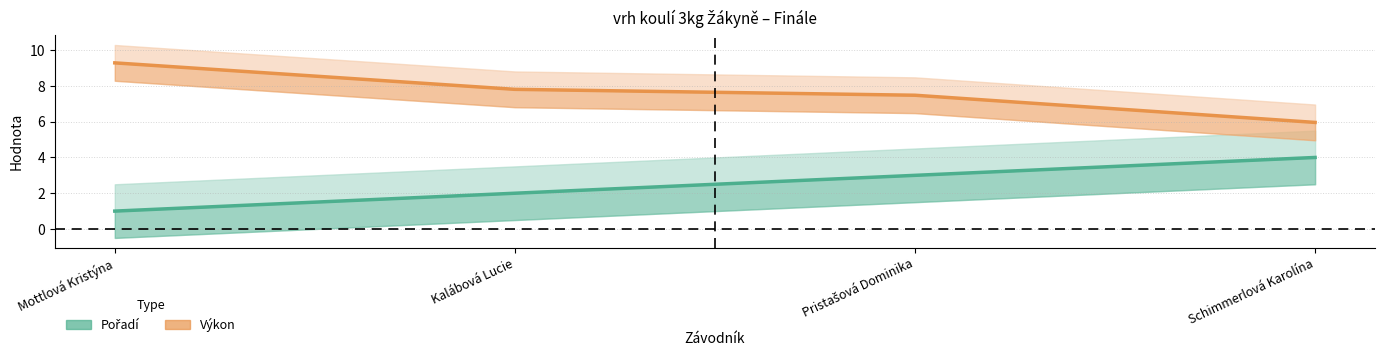

True or false: Pořadí and Výkon cross at least once.

False